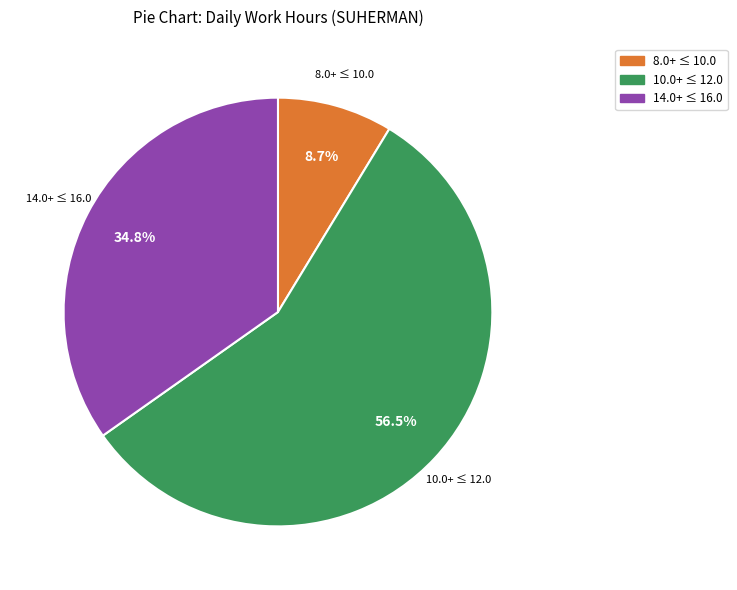

Is there a majority slice in this chart?

Yes